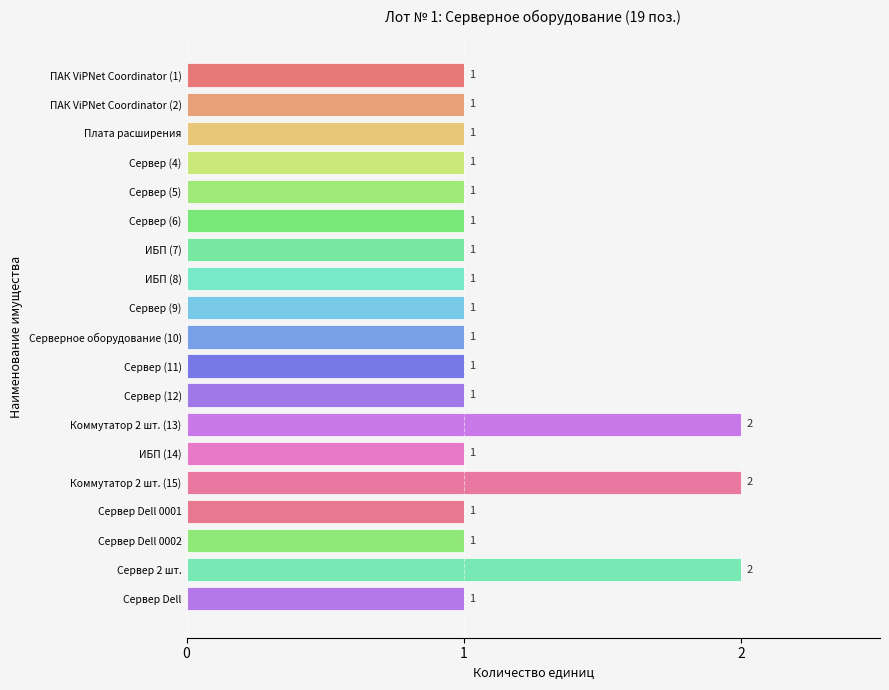

Count the values in the range 1 to 2.

19